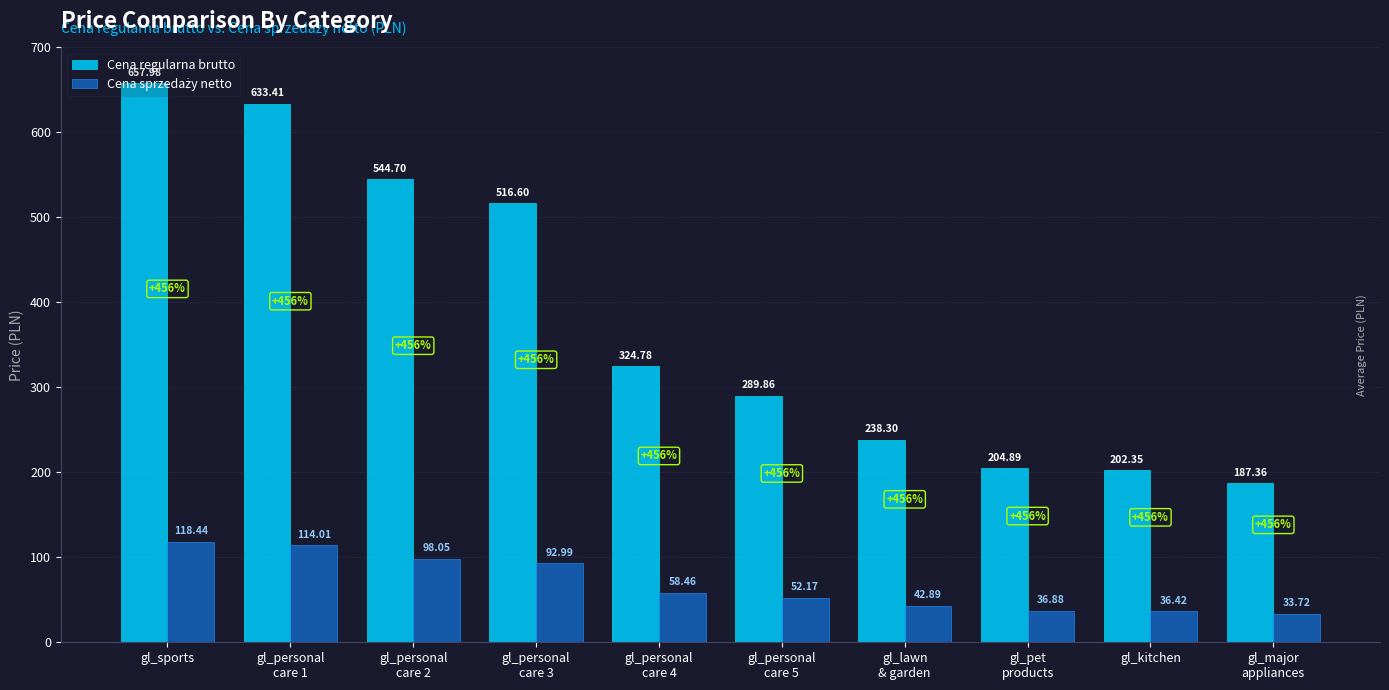

Which series changed the most between gl_personal
care 1 and gl_personal
care 4?

Cena regularna brutto